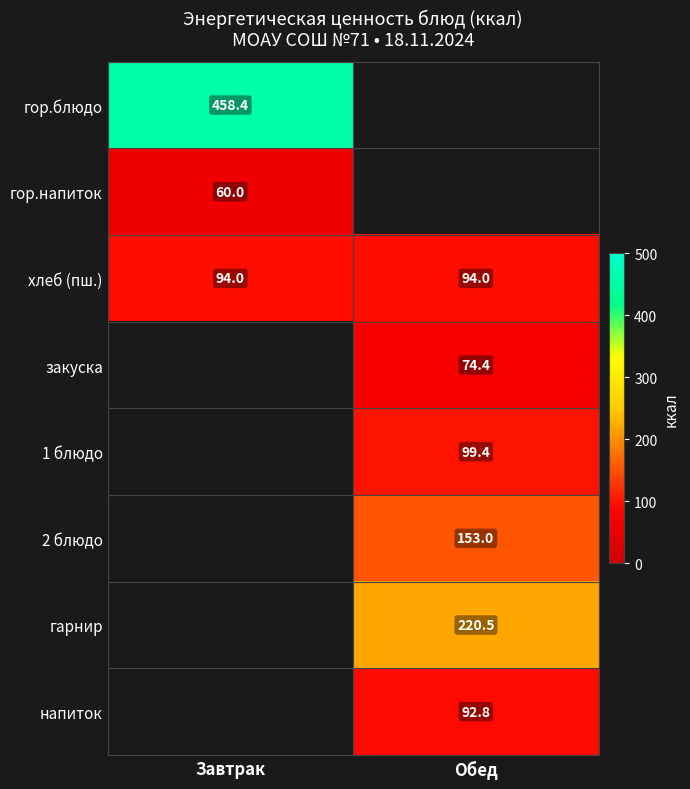

Which has a higher value, Завтрак or Обед?

Обед